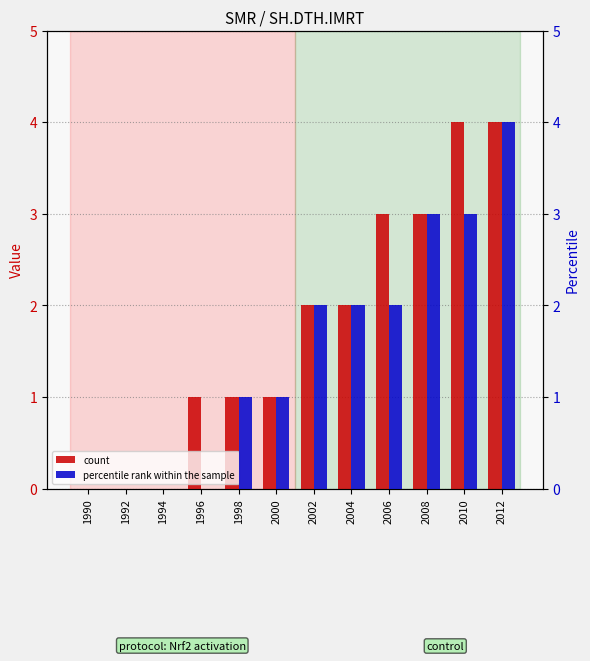

Rank the series at 2004 from highest to lowest value.

count, percentile rank within the sample